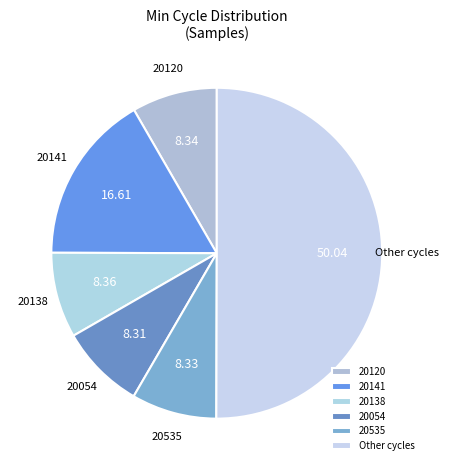

What is the ratio of the value at 20141 to the value at 20138?

2.0